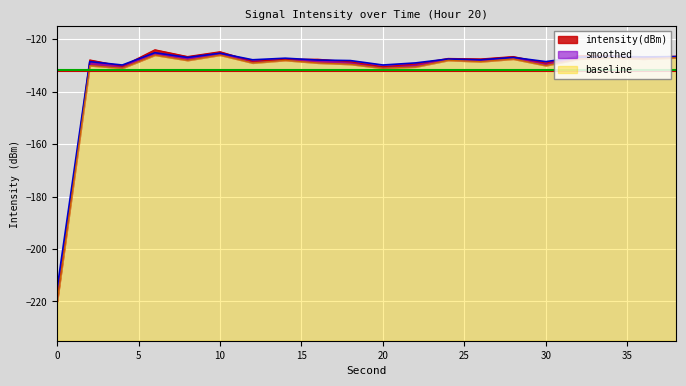

How many values in the smoothed series exceed -127?

8